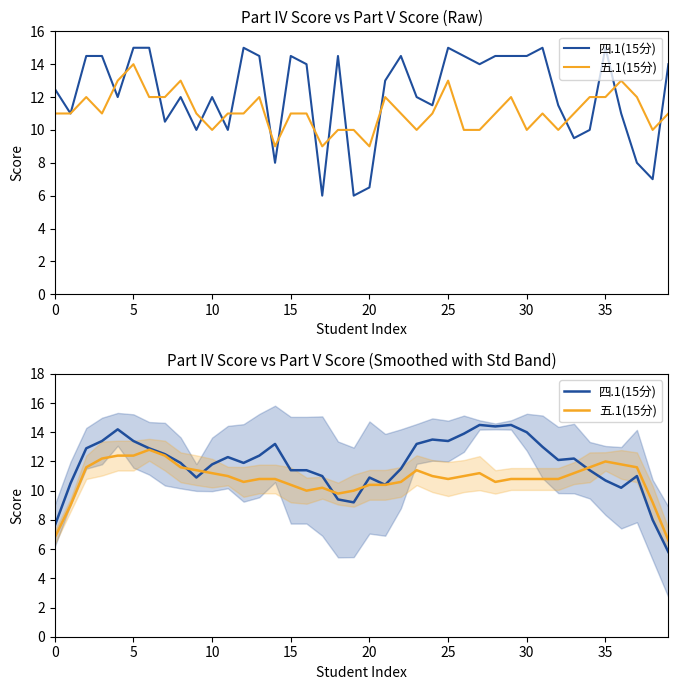

The 五.1(15分) series shows 9.2 at 38. True or false?

True